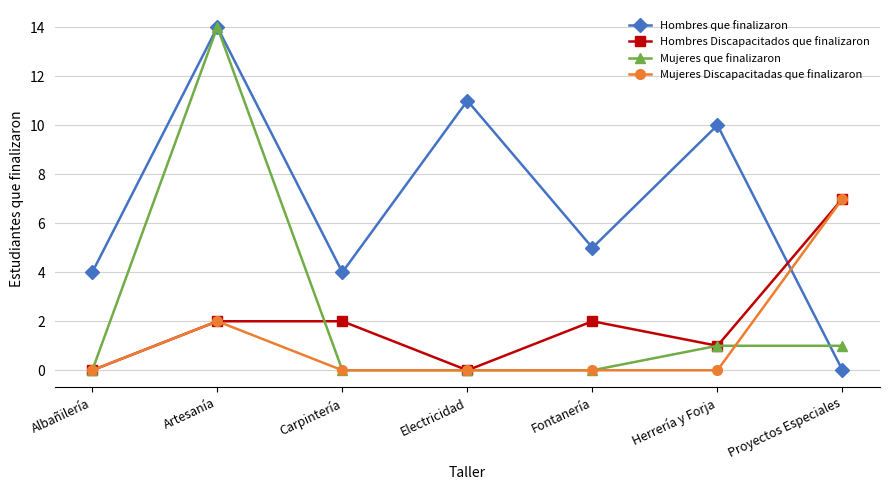

After their last crossing, which series has the higher values: Hombres que finalizaron or Mujeres Discapacitadas que finalizaron?

Mujeres Discapacitadas que finalizaron